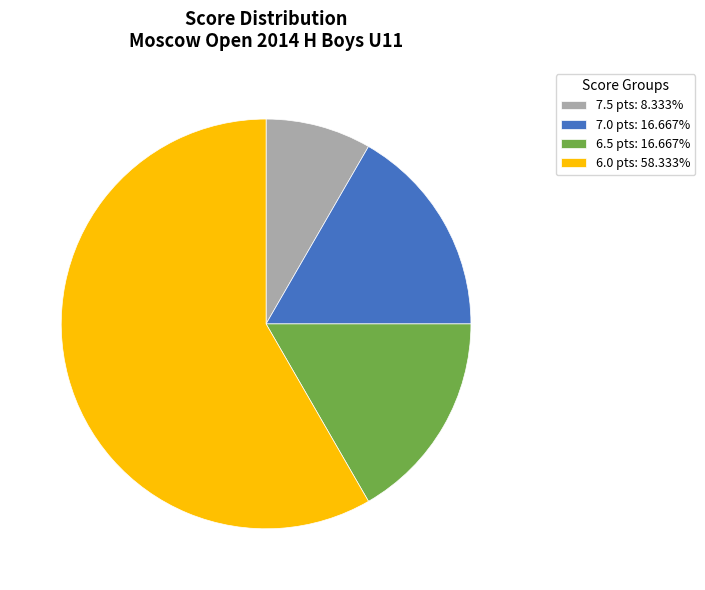

Is there any slice that represents more than half of the pie?

Yes